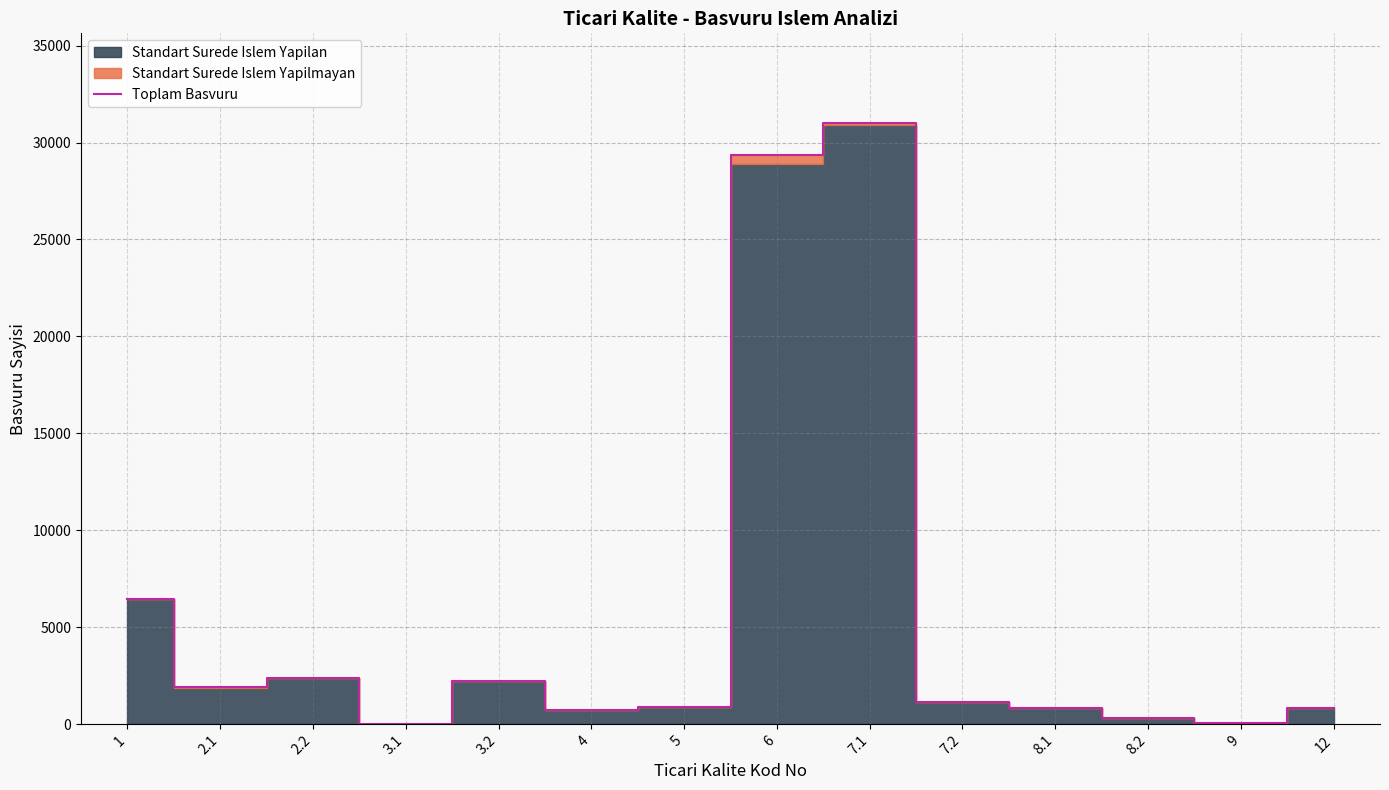

What is the change in value from 3.2 to 8.2?

-1934